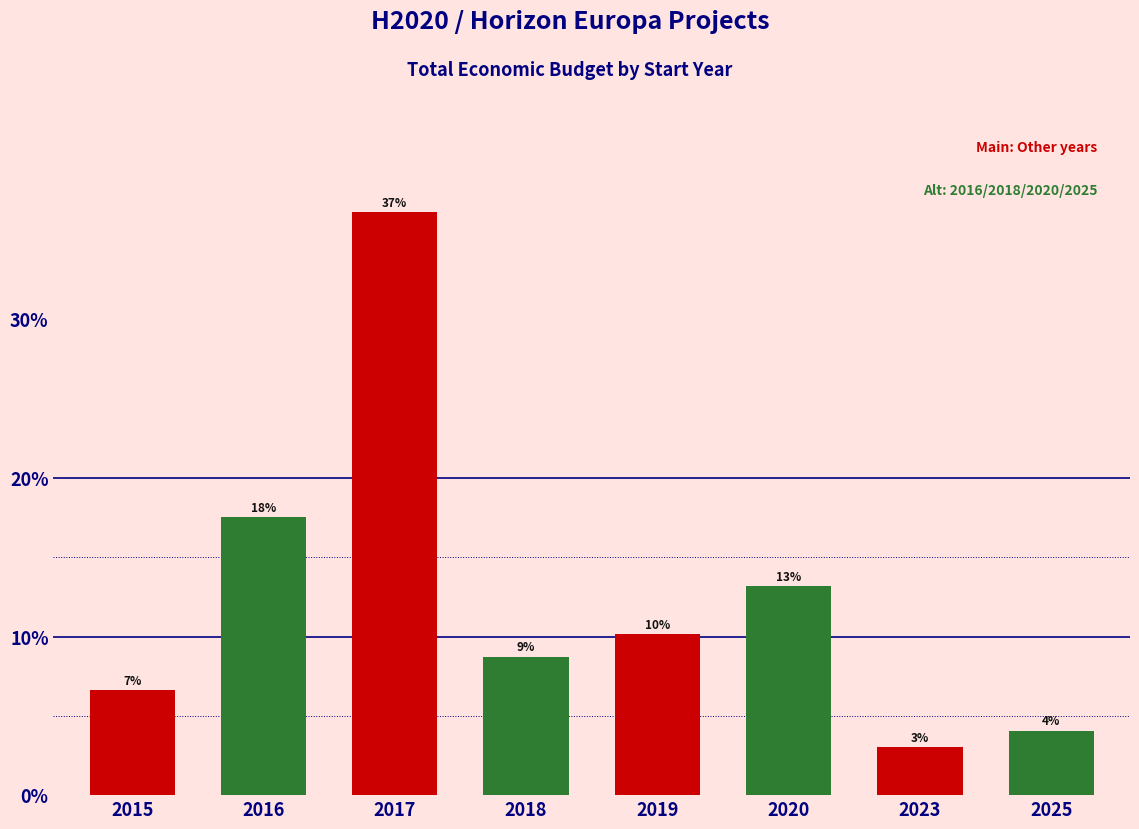

Are the bars horizontal?

No